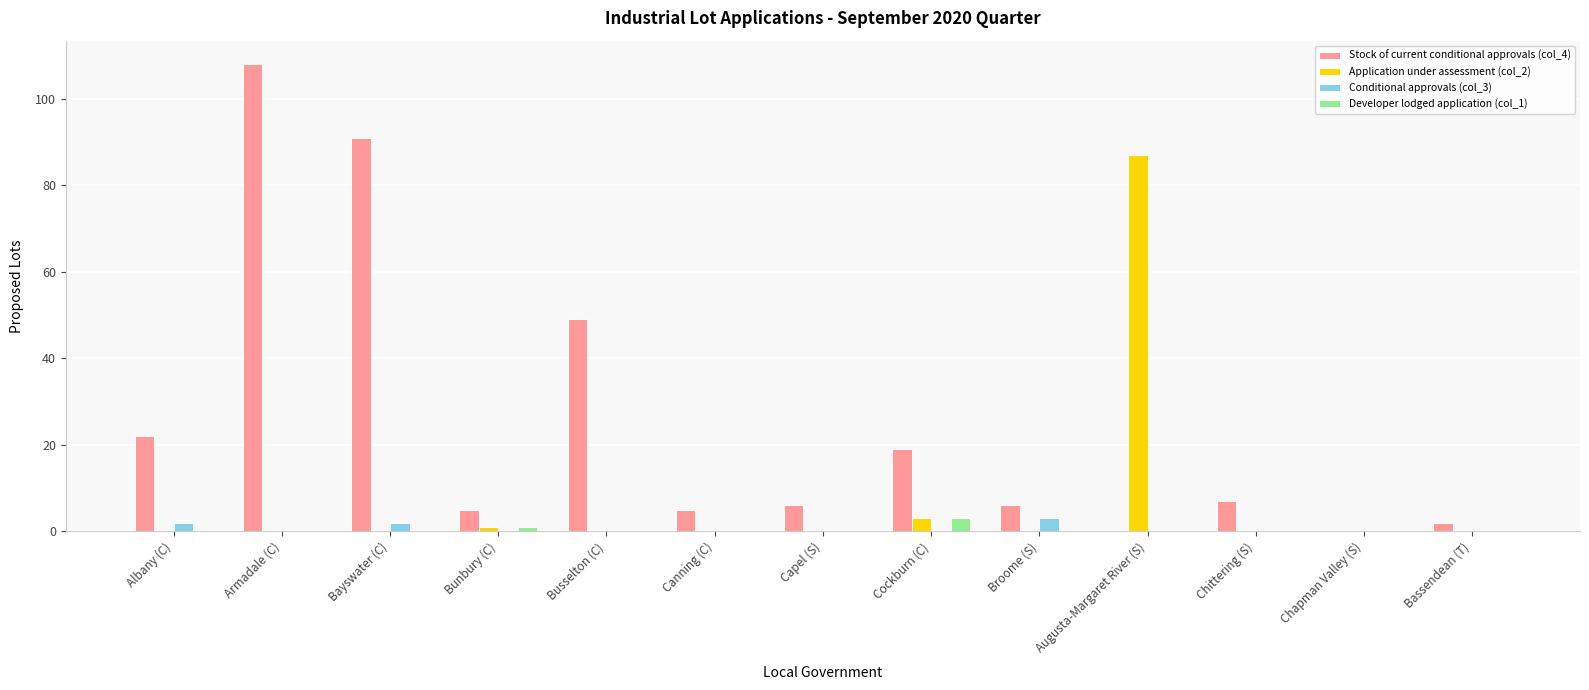

What is the greatest value displayed?

108